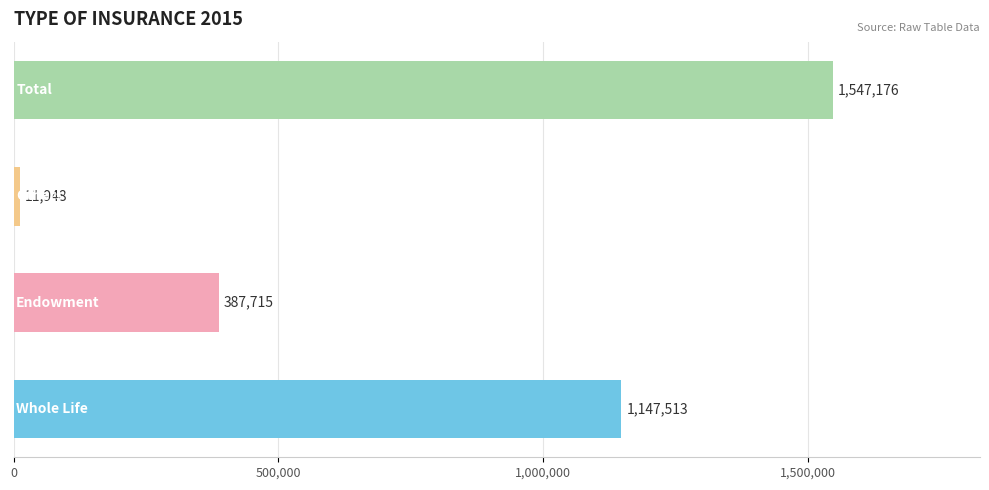

What is the maximum value shown in the chart?

1547176